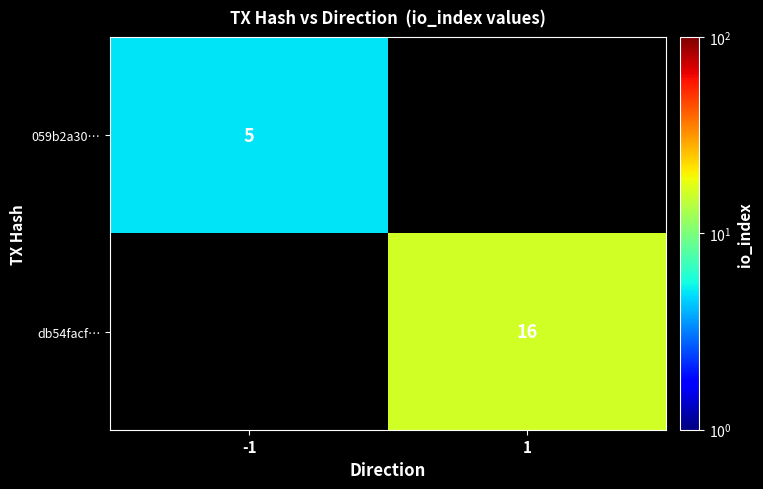

How many distinct data groups are displayed?

2